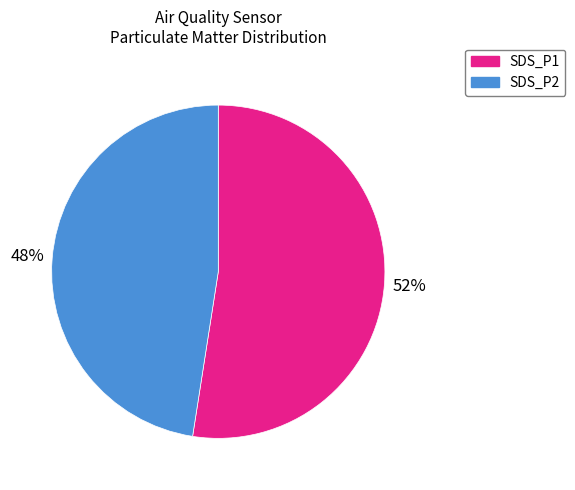

Which category has the biggest portion of the pie?

SDS_P1